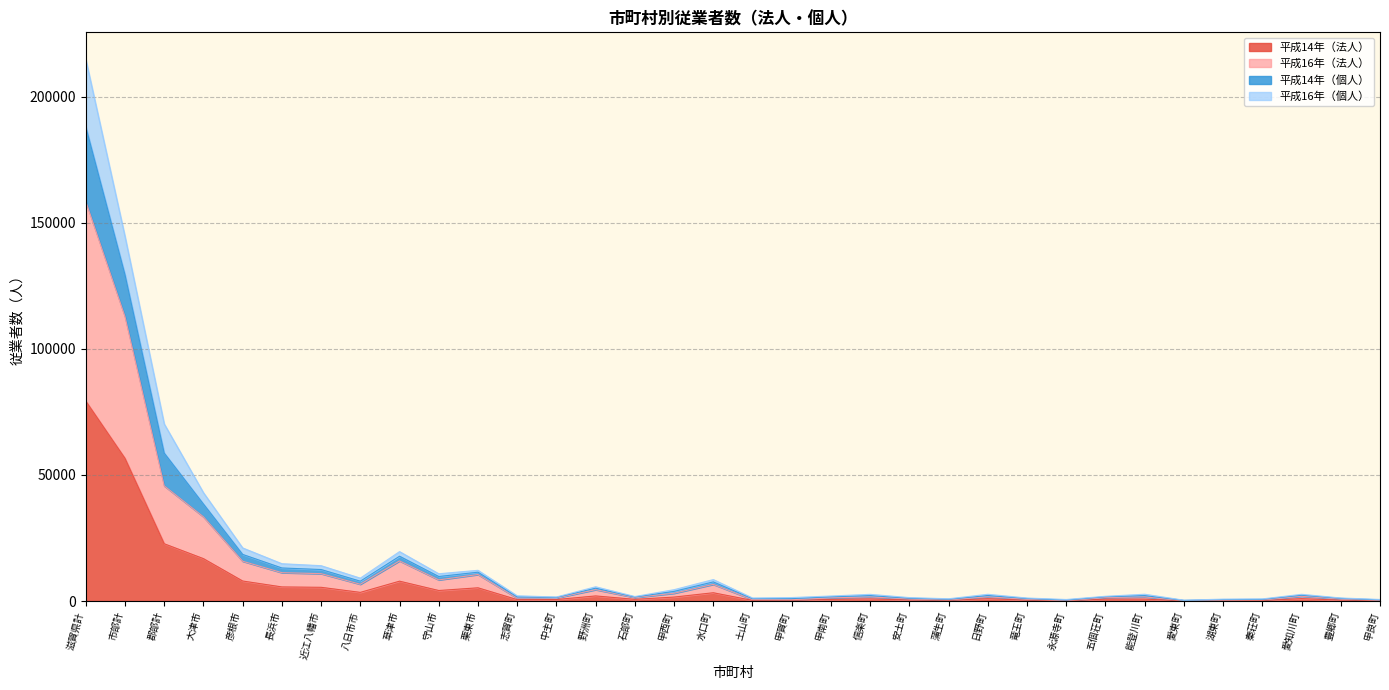

How many values in the 平成16年（個人） series exceed 2167?

16